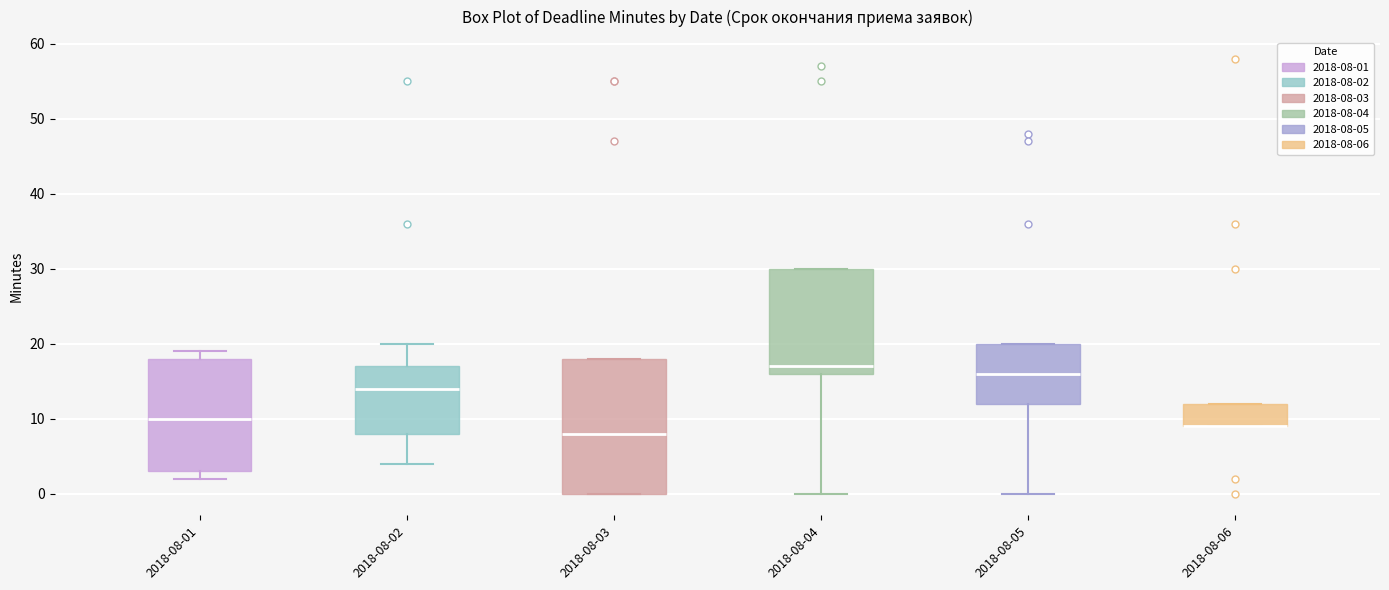

Where does the median line of the box for 2018-08-04 sit on the y-axis? The values are not printed on the chart, so give them approximately, as read against the axis.

17